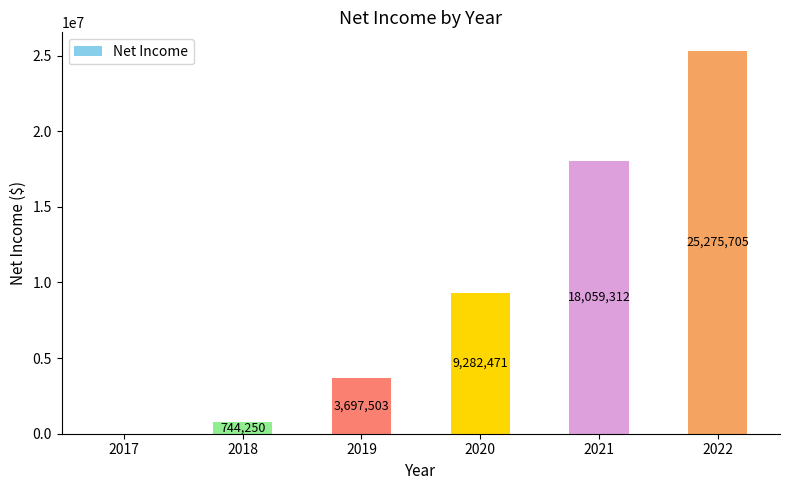

How many series are shown in this chart?

1